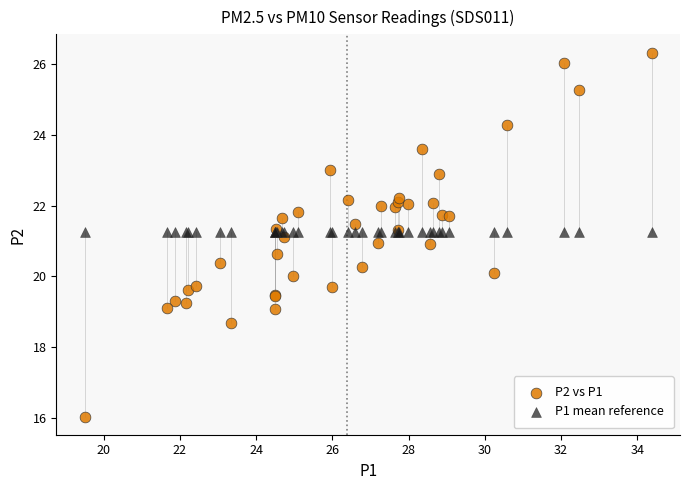

What are all the series names shown in the legend?

P2 vs P1, P1 mean reference